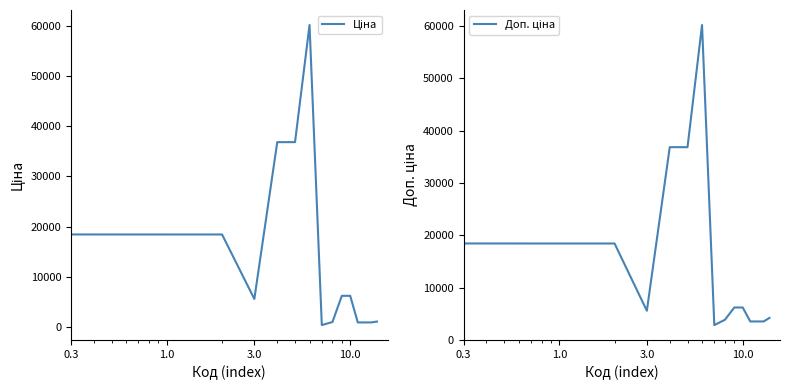

True or false: Ціна and Доп. ціна cross at least once.

False